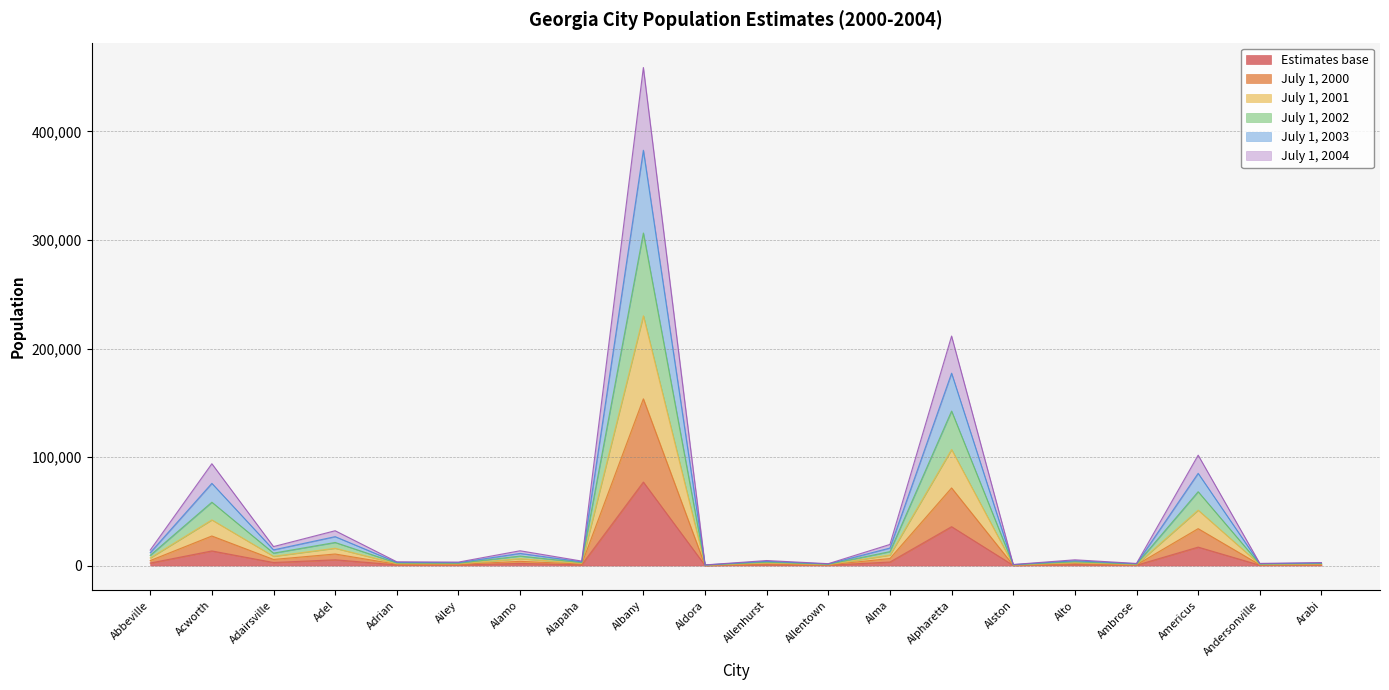

True or false: July 1, 2004 has a value of 25289 at Acworth.

False